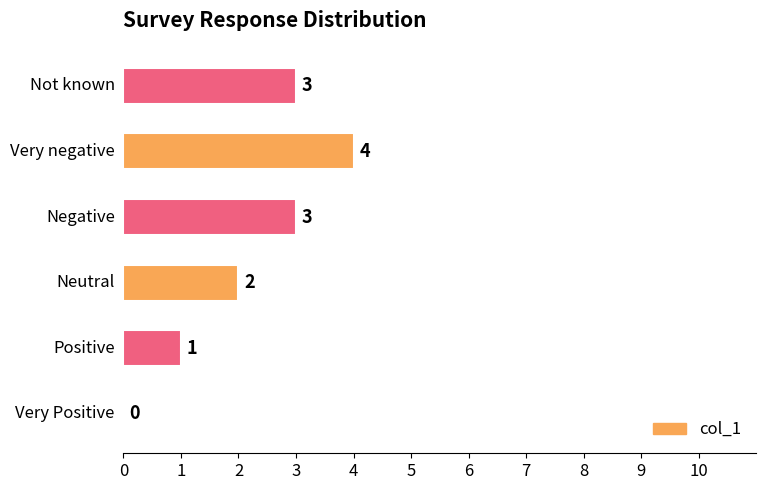

How many values are between 1 and 3?

4